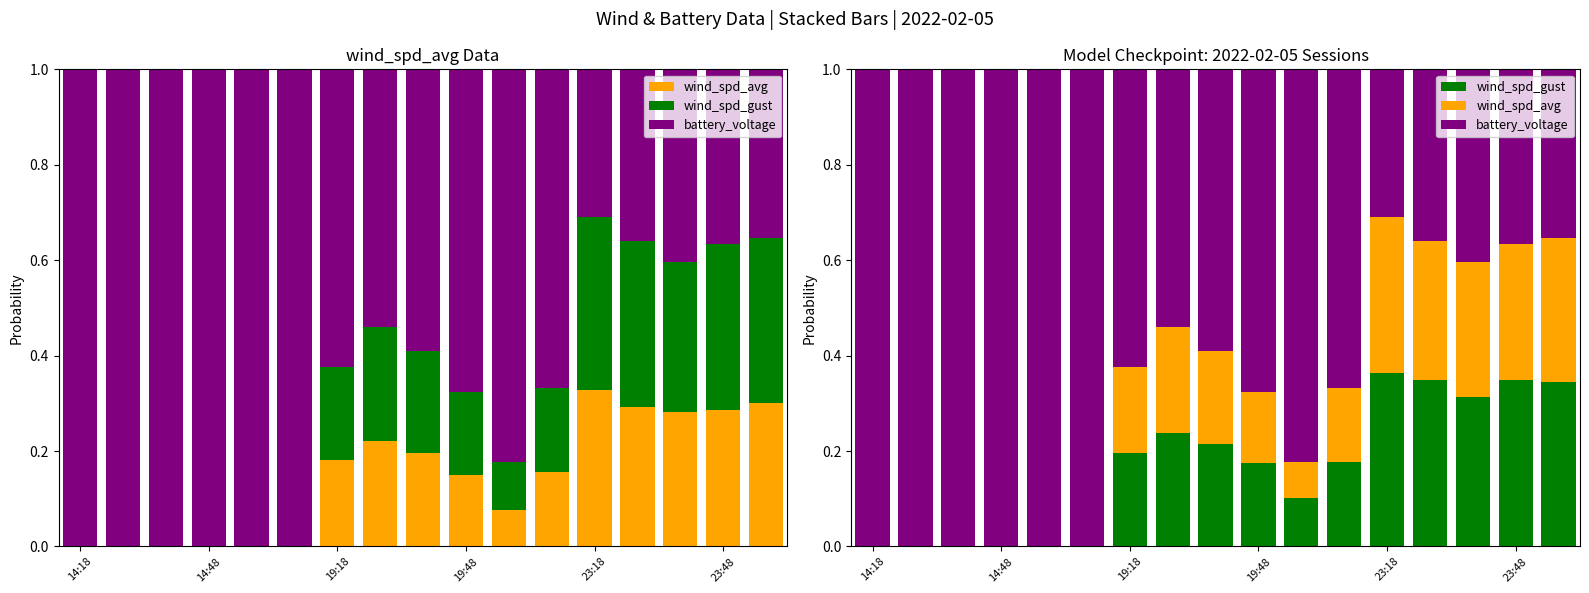

How many categories are shown in the chart?

17